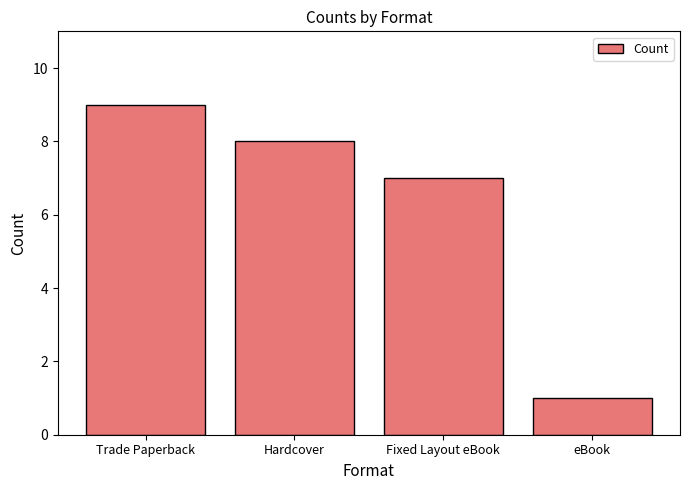

What is the difference between the maximum and minimum values?

8